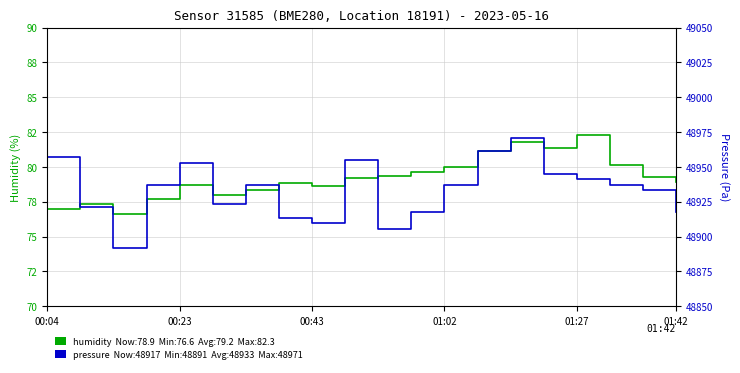

Which series changed the most between 7 and 16?

pressure